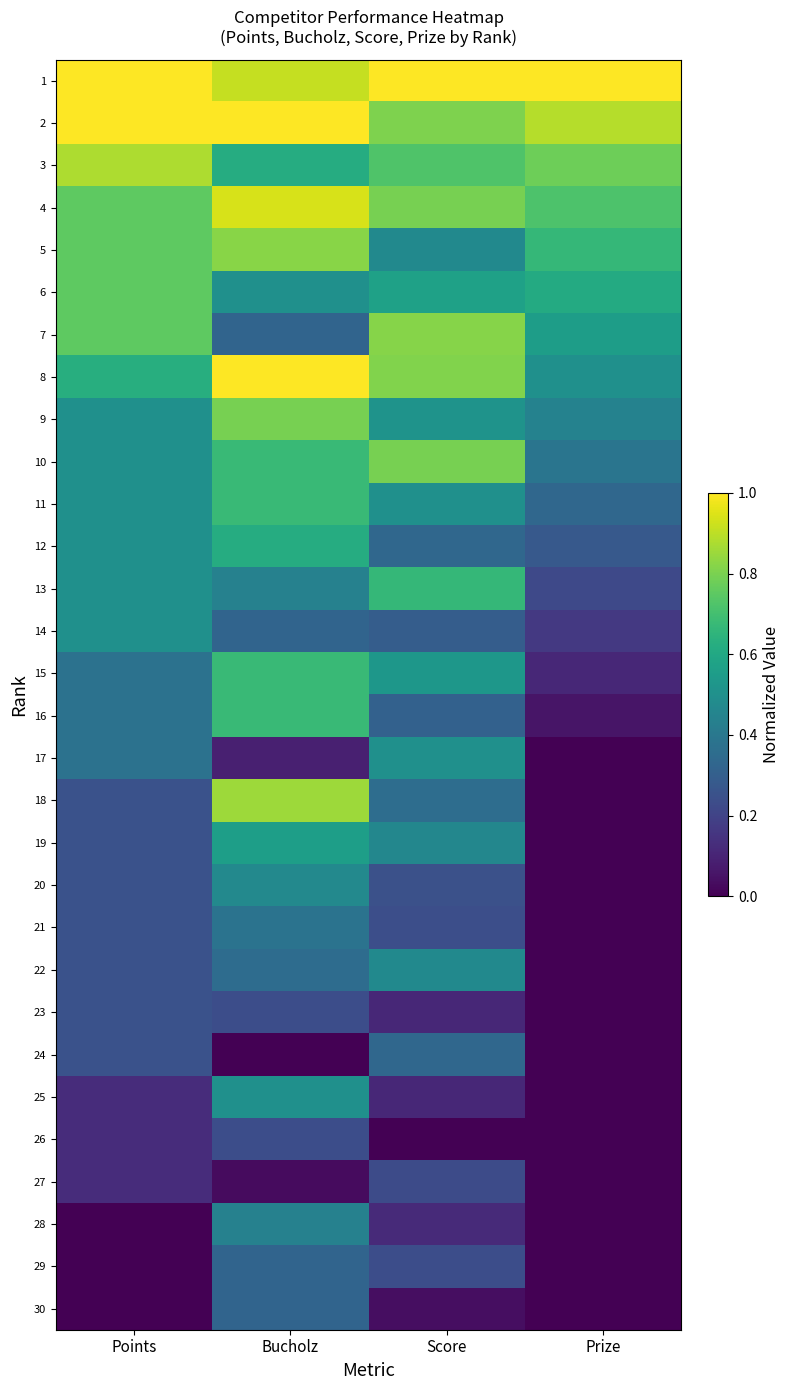

At which category is the sum across all series the highest?

Bucholz